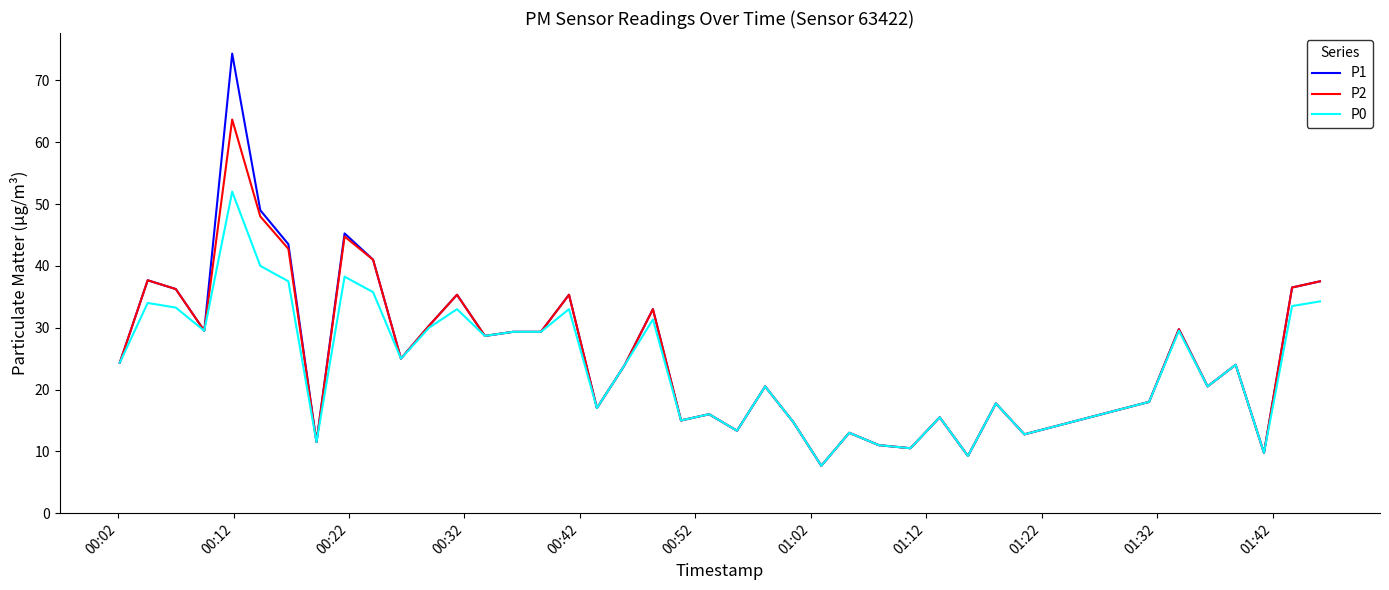

How many lines are shown in the chart?

3